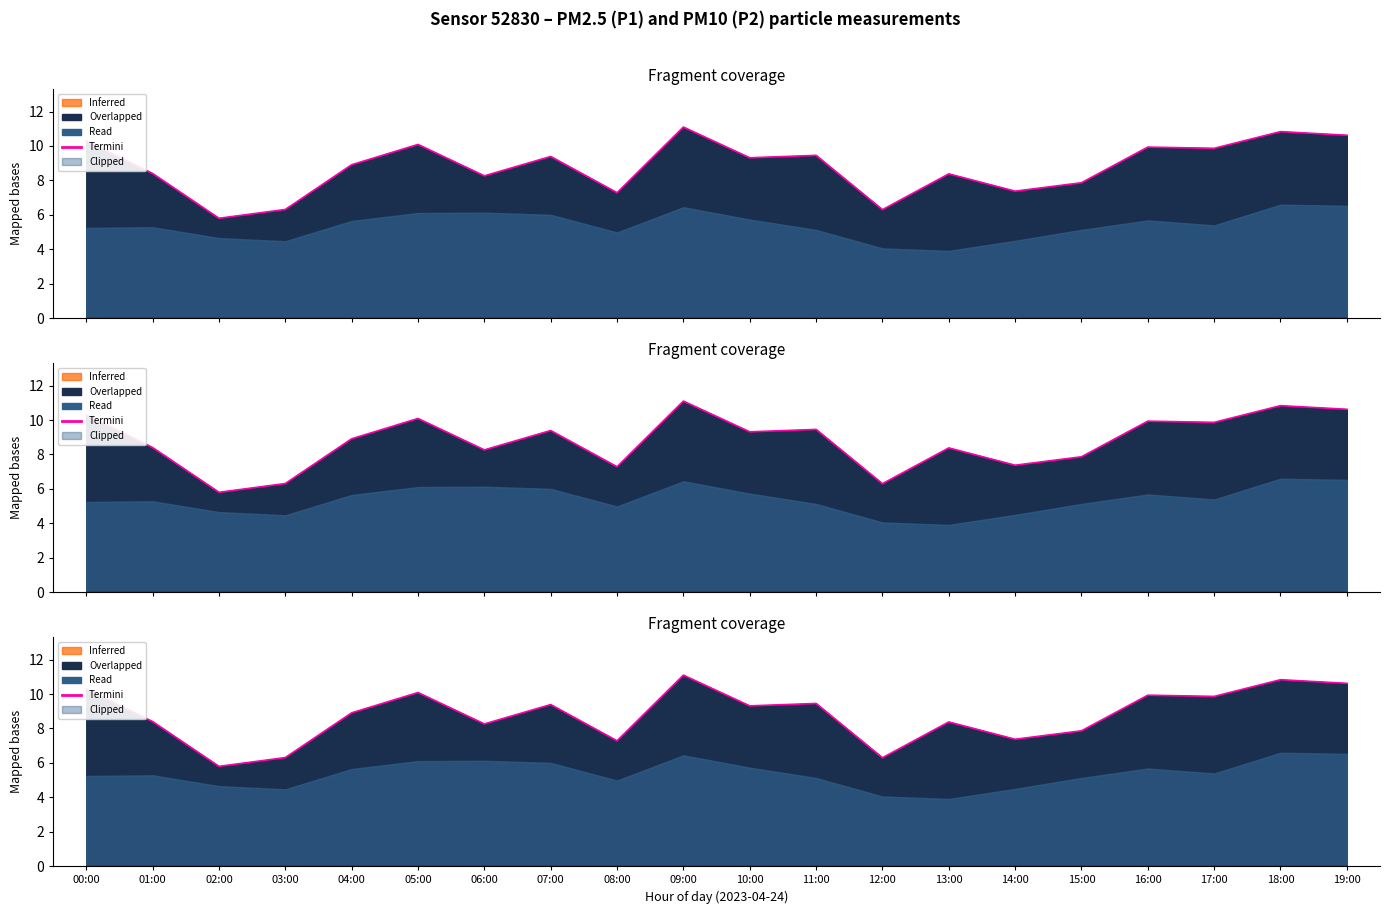

The value of Inferred at 02:00 is 5.8. True or false?

True